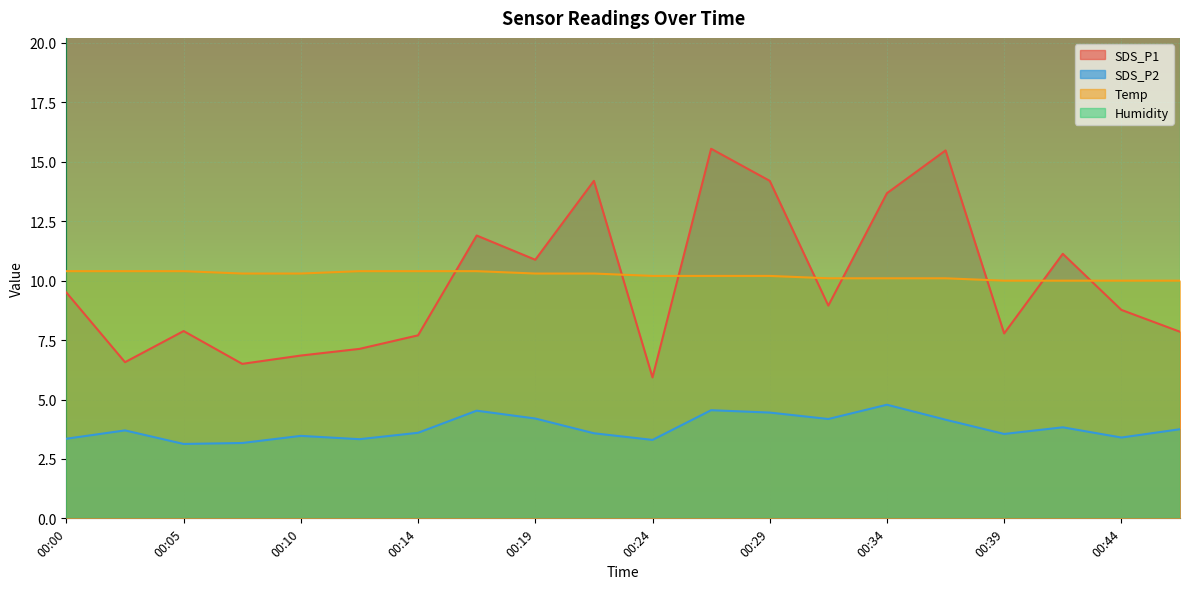

The value of Temp at 00:10 is 10.3. True or false?

True